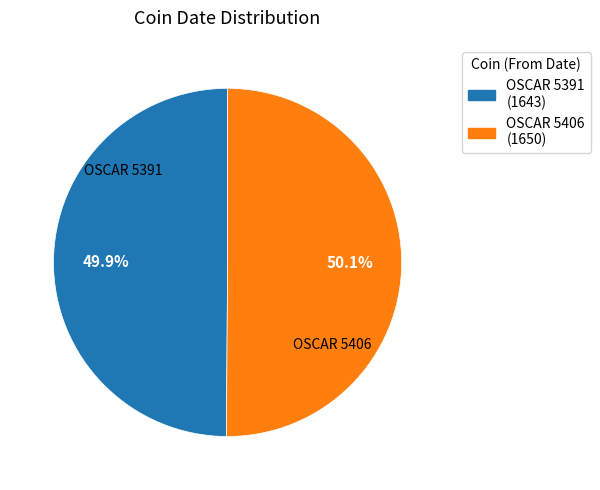

Approximately how many times larger is the value at OSCAR 5391 (1643) compared to OSCAR 5406 (1650)?

1.0